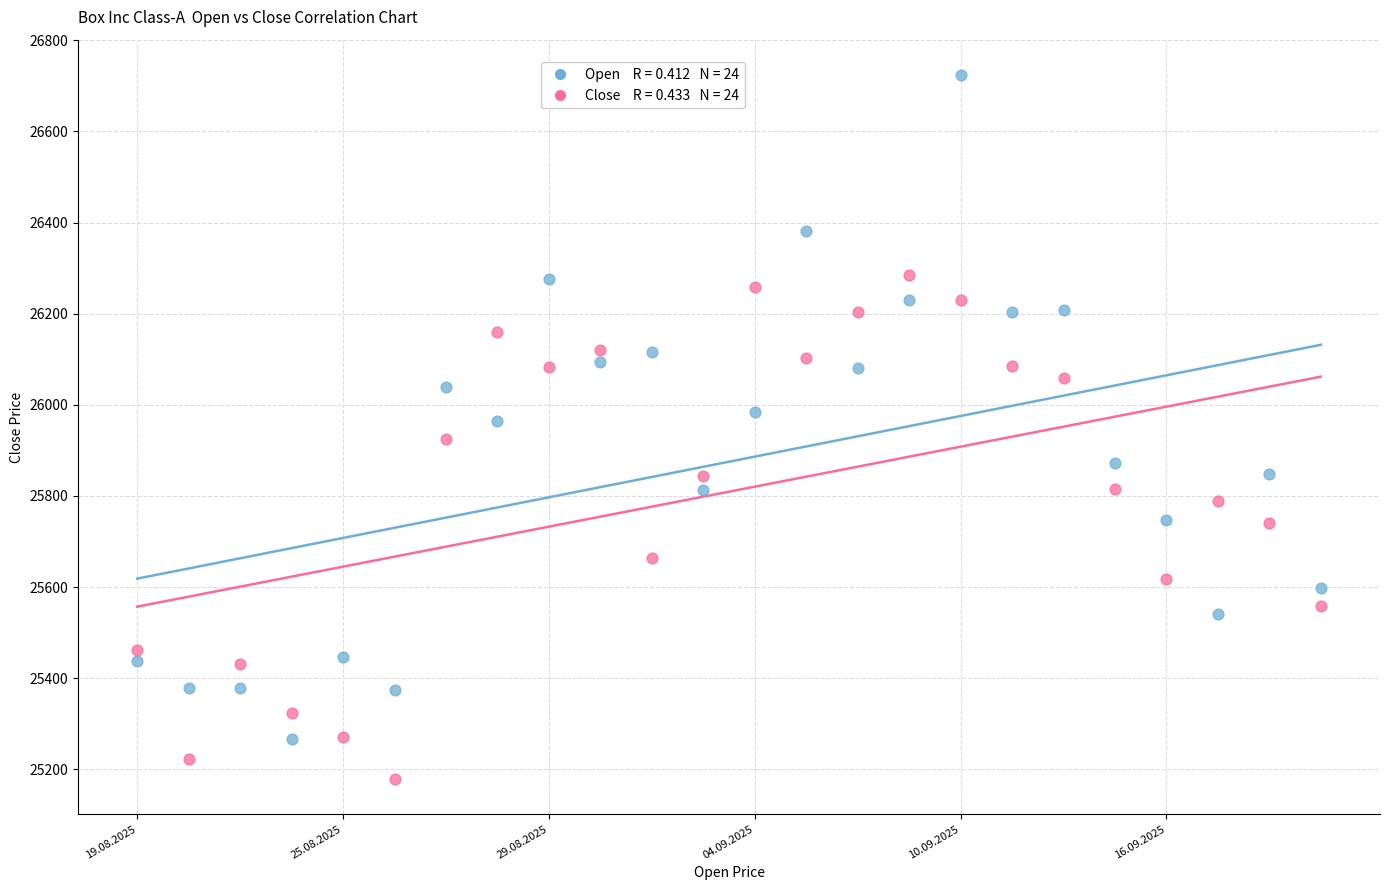

Across all data points, what is the range of Y values (max minus min)?

1545